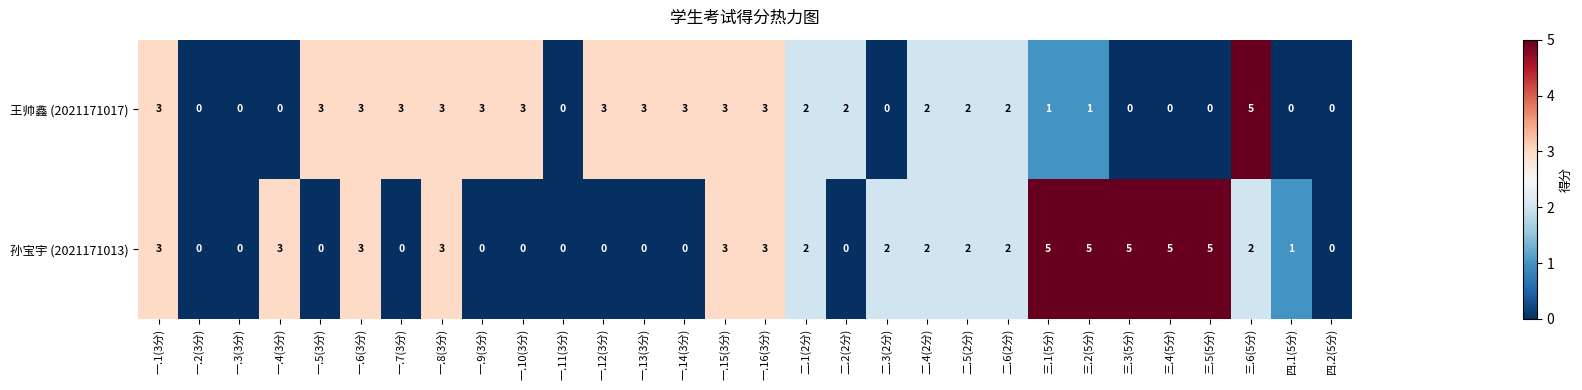

What is the difference between the maximum and minimum values in the 王帅鑫 (2021171017) series?

5